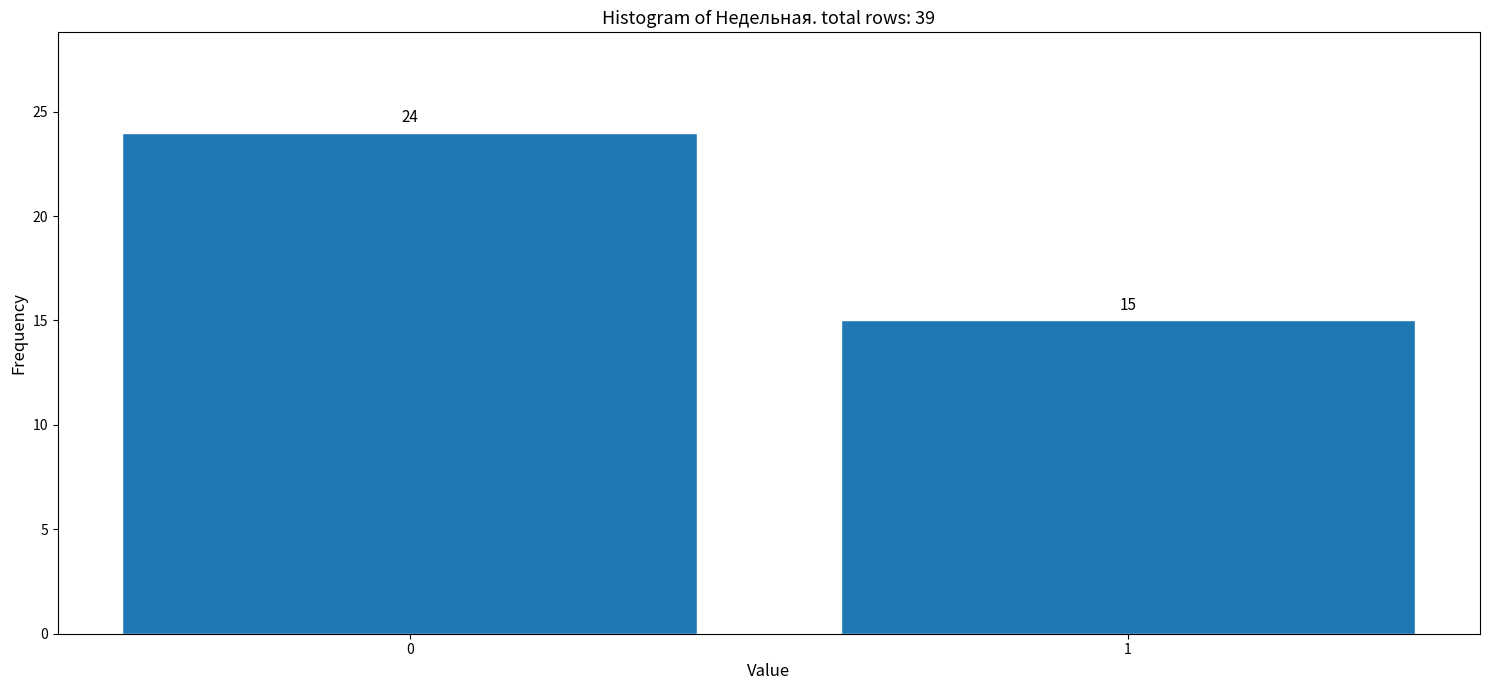

Reading left to right, what are all the values shown in this chart?

0=24	1=15